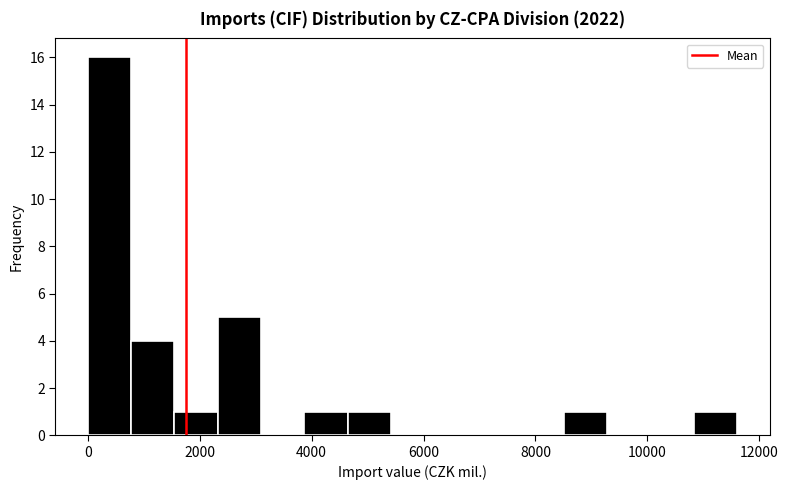

Around what value on the x-axis is the tallest bar? Give the approximate position of its centre, as read against the axis.

400